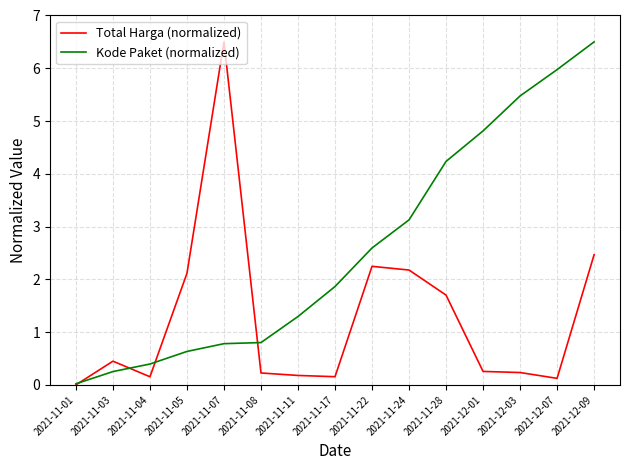

Which category has the highest value in the Total Harga (normalized) series?

2021-11-07